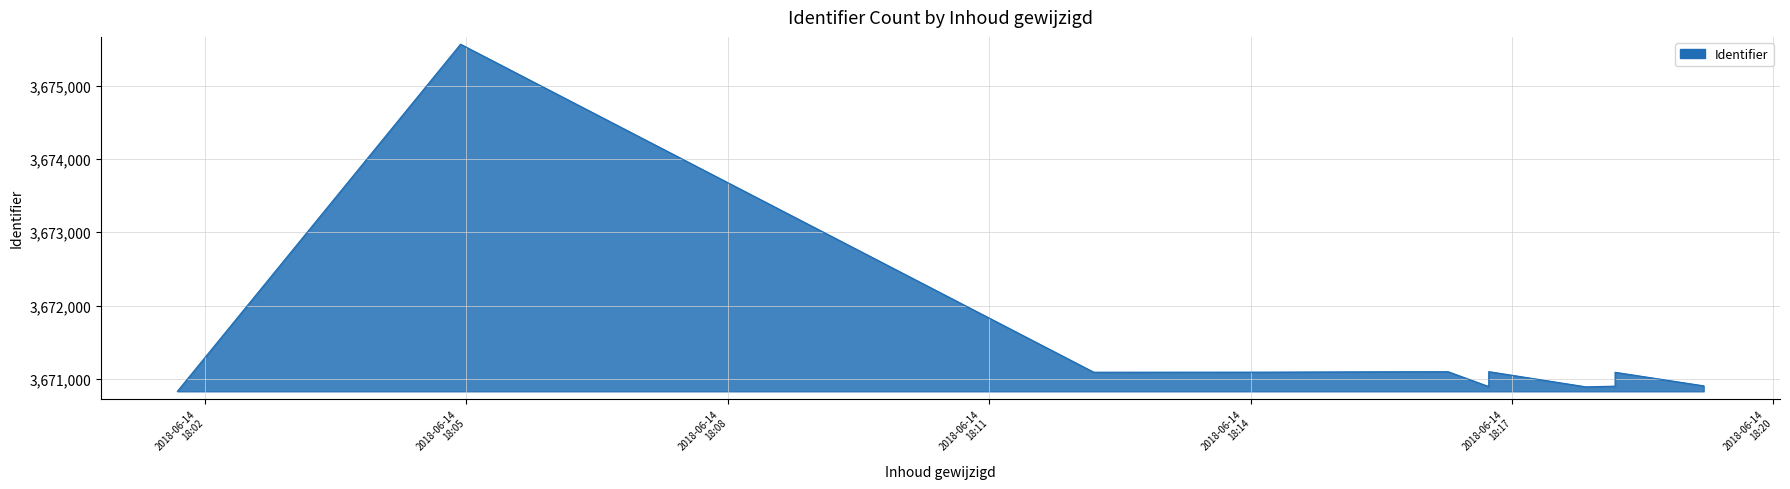

True or false: there are more than 2 points higher than both neighbors.

False